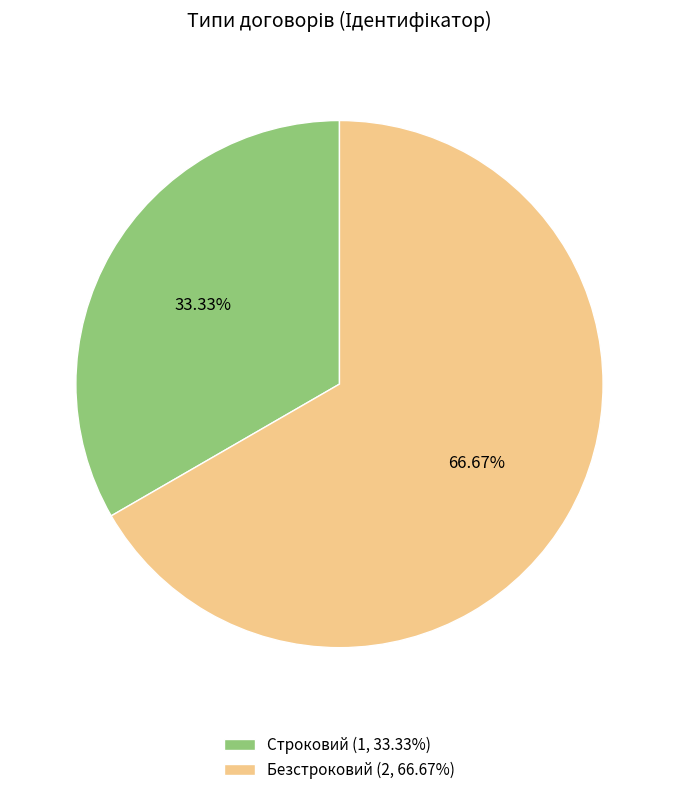

Combined, do Безстроковий and Строковий account for over 50%?

Yes